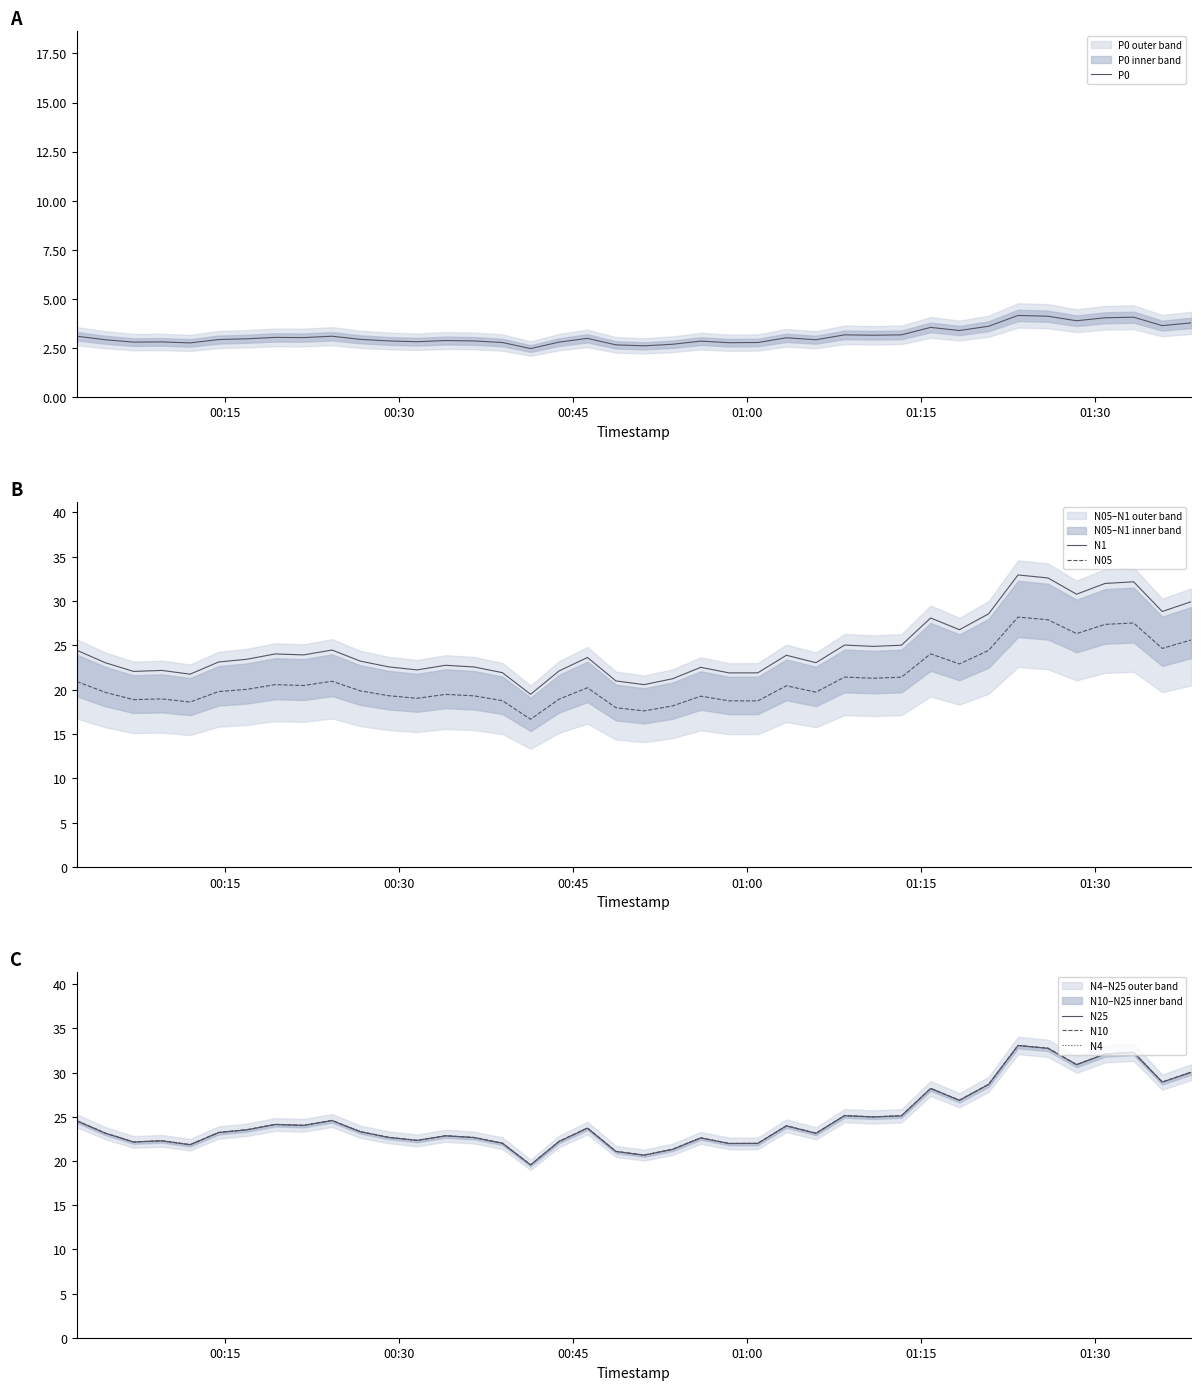

List the series in order of their peak value, highest first.

N10, N4, N25, N1, N05, P0